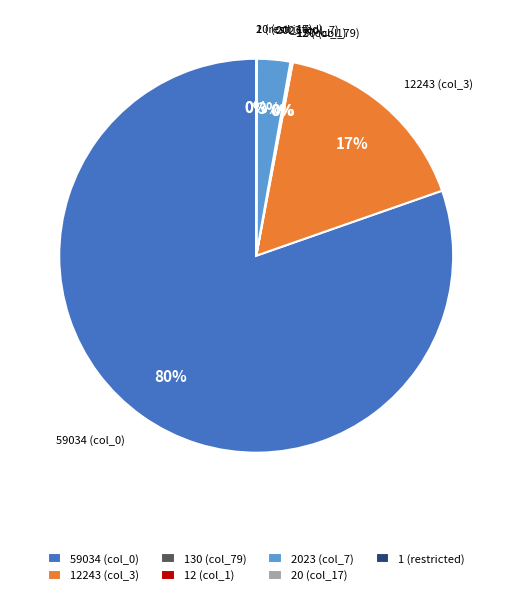

Is it true that 12243 (col_3) is 17% of the pie?

True